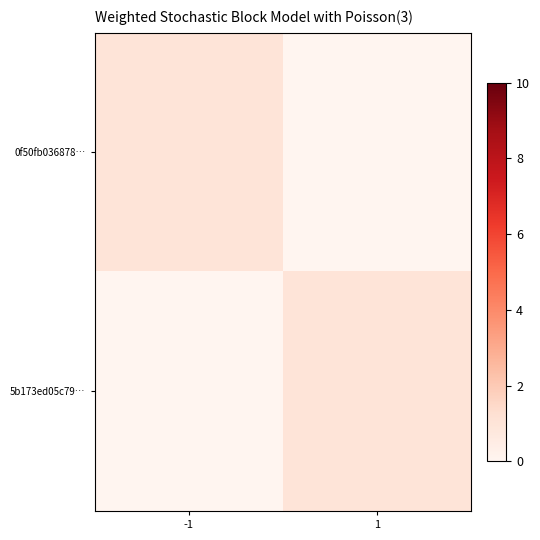

What is the maximum value shown in the chart?

1